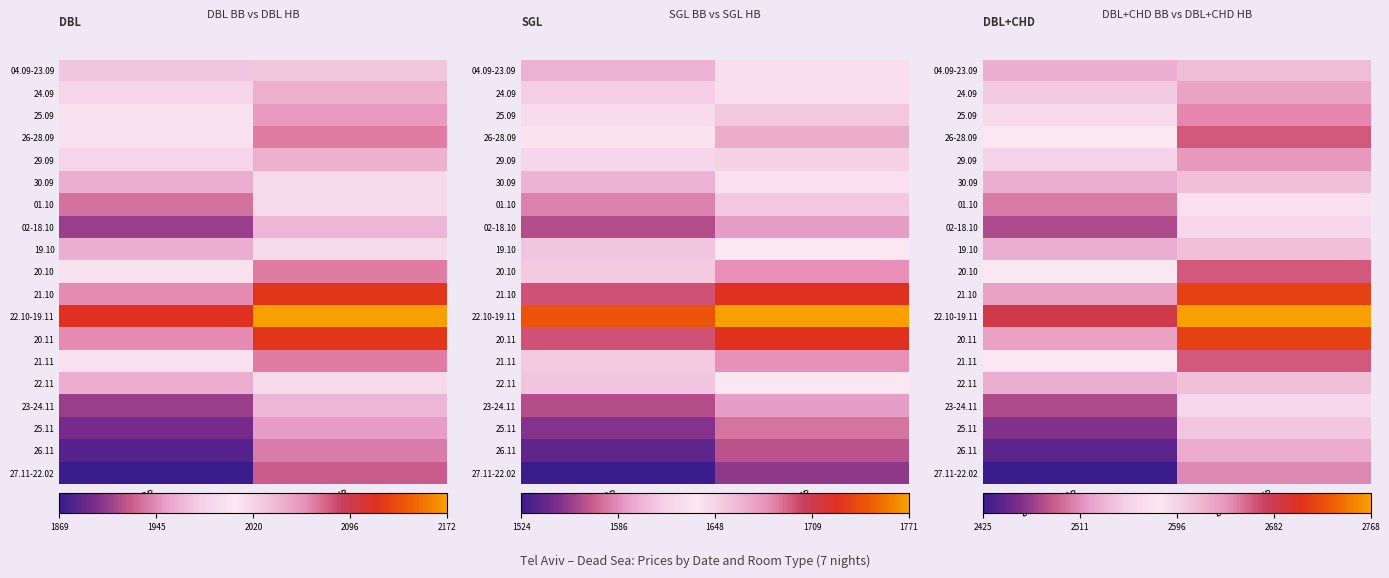

The value of 21.11 at DBL+CHD BB is 4563. True or false?

False